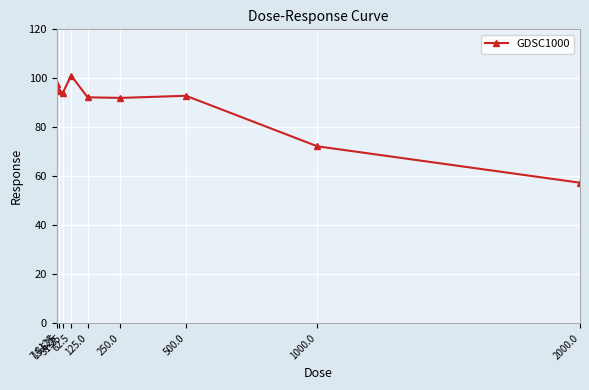

What is the maximum value shown in the chart?

101.1